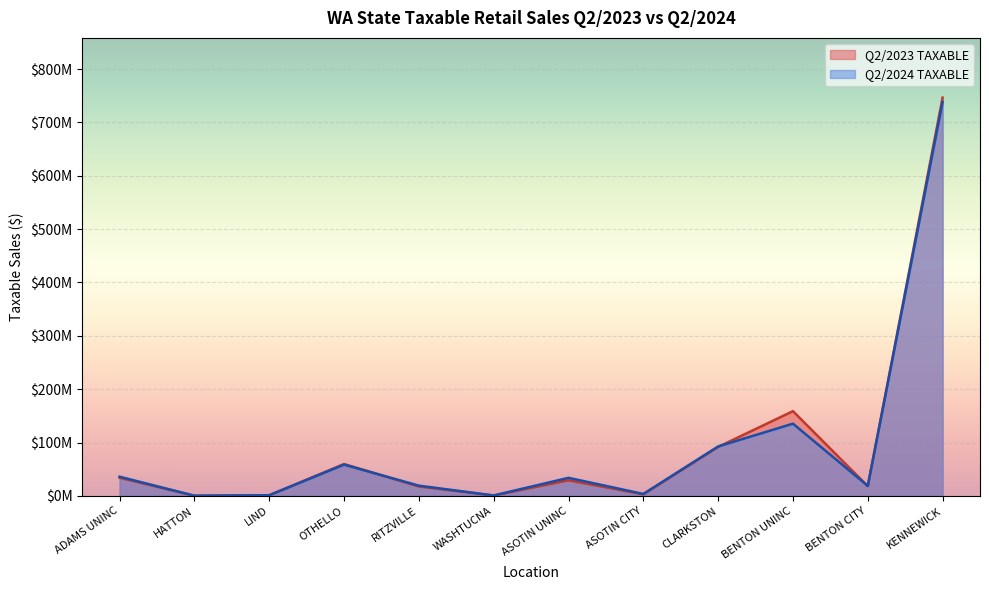

What are all the series names shown in the legend?

Q2/2023 TAXABLE, Q2/2024 TAXABLE